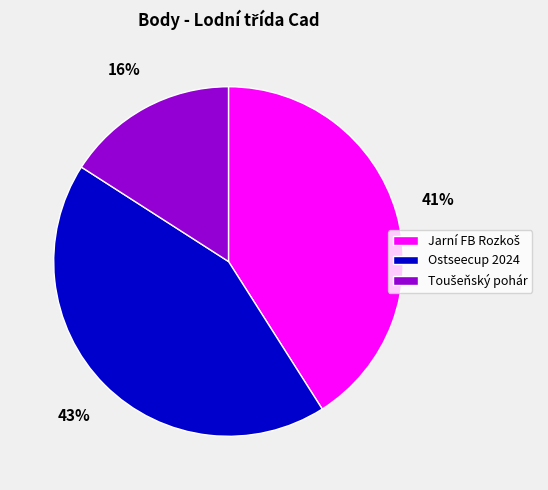

Which category has the biggest portion of the pie?

Ostseecup 2024